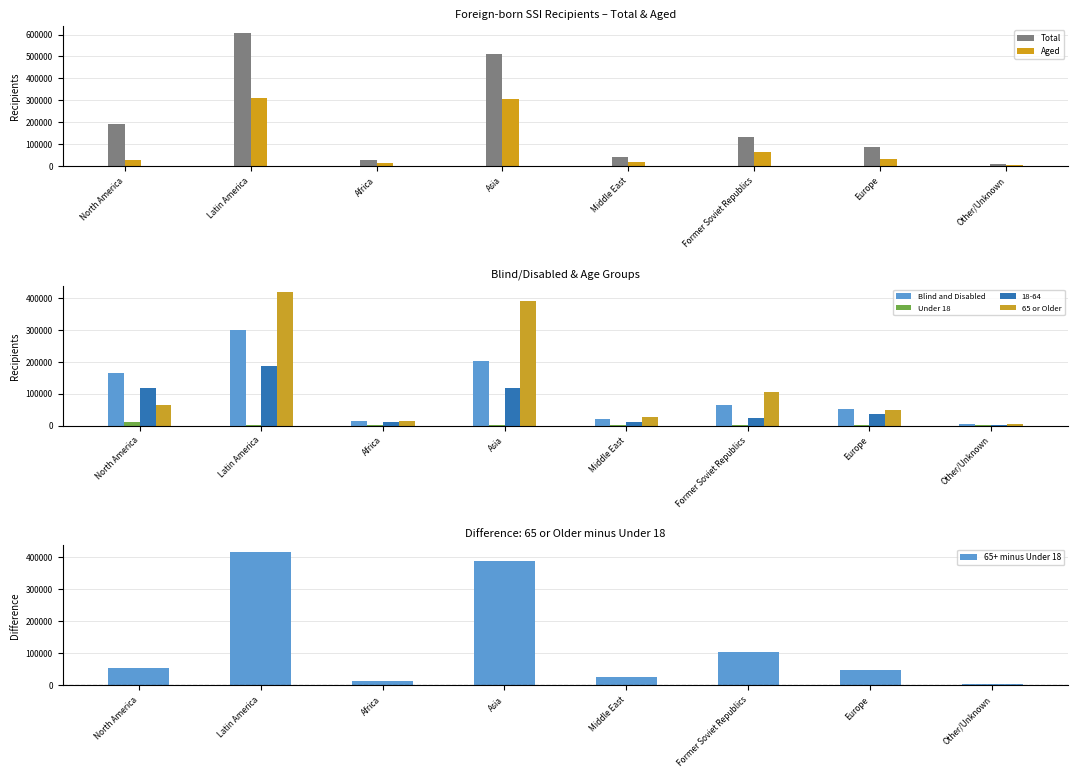

Which category has the highest value across all series?

Latin America